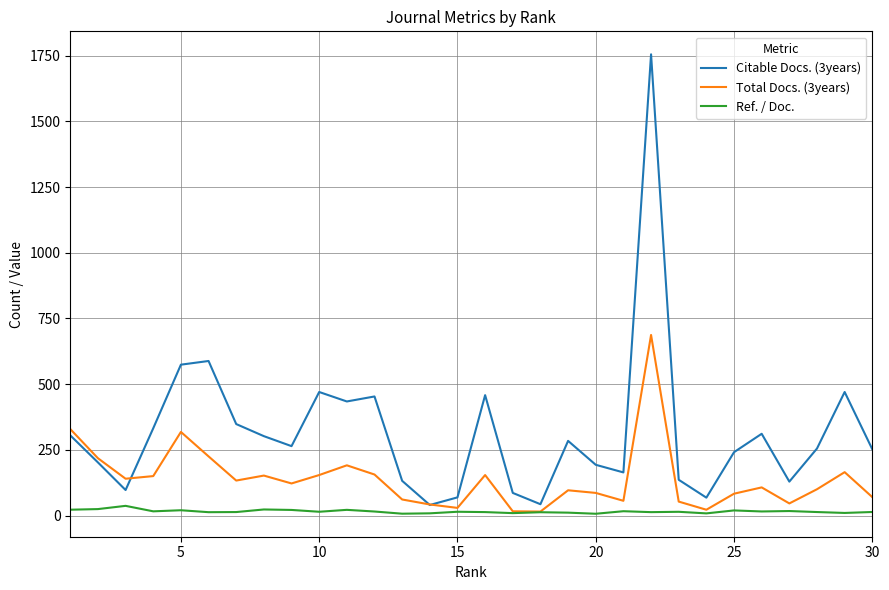

Rank the series by their average value, from highest to lowest.

Citable Docs. (3years), Total Docs. (3years), Ref. / Doc.